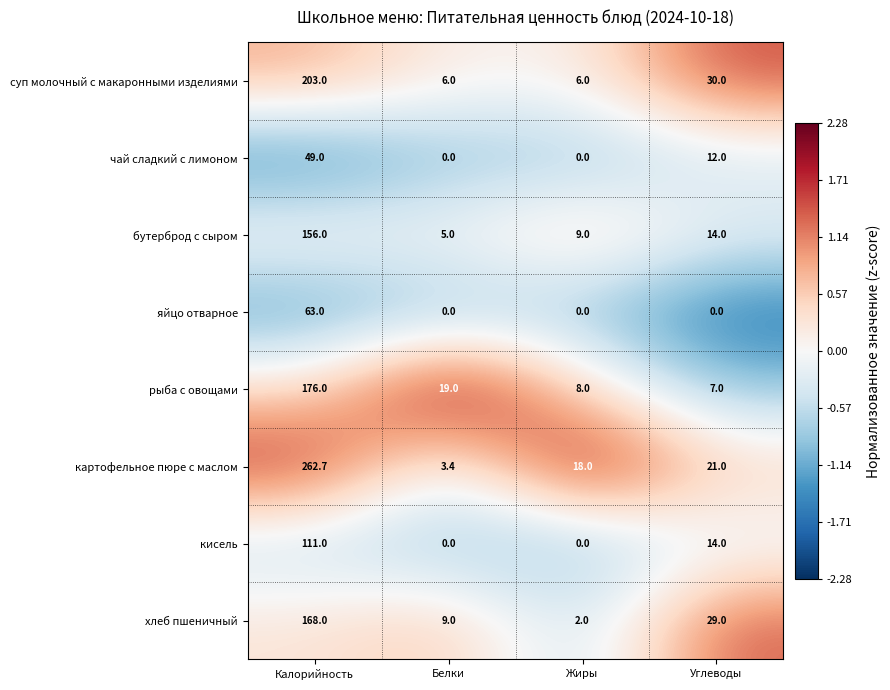

Is the value of рыба с овощами at Углеводы greater than the value of картофельное пюре с маслом at Жиры?

No